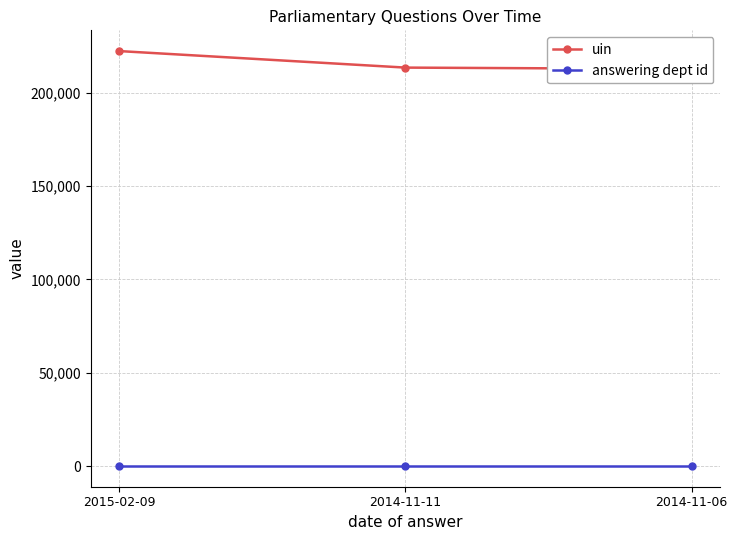

What is the label of the 3rd point from the left?

2014-11-06